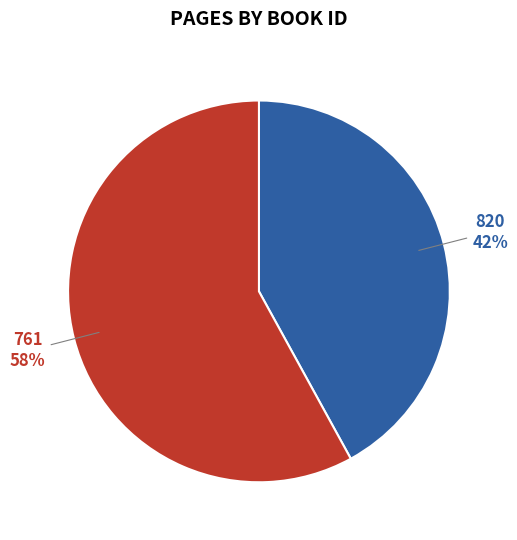

Is there a majority slice in this chart?

Yes